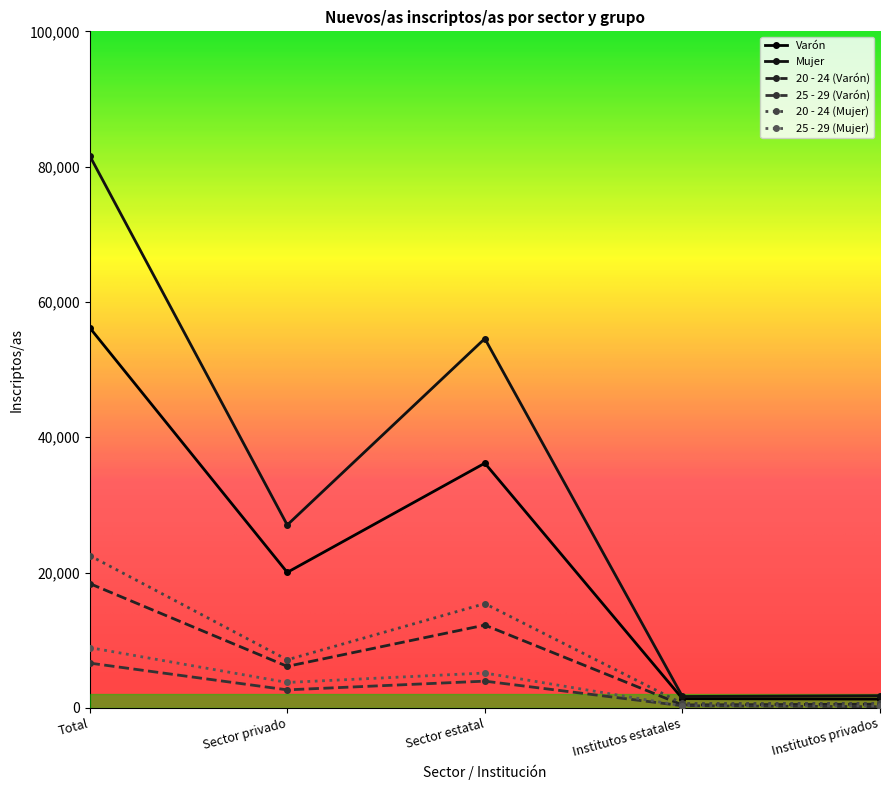

Is this an area chart (filled region under the line)?

No